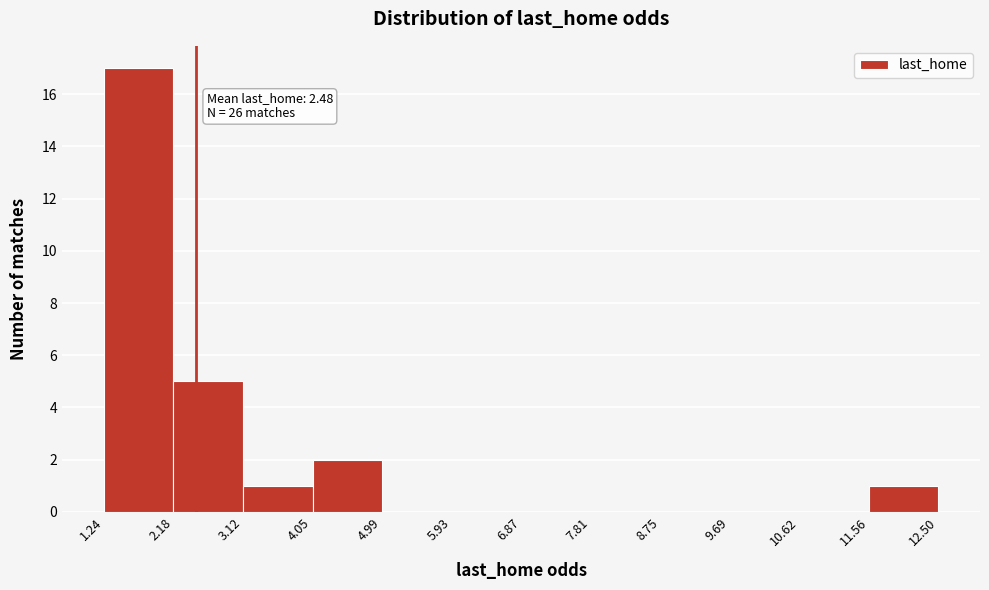

Which range on the x-axis has the tallest bar?

1.24 to 2.18